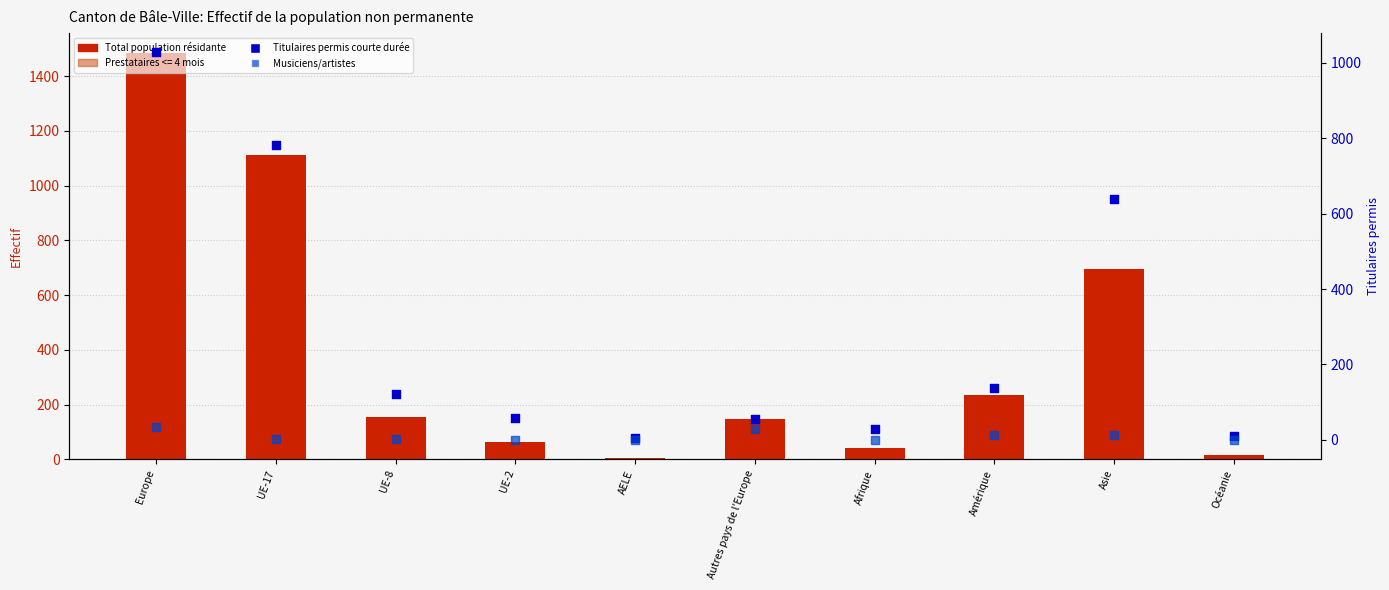

What is the total value across all series at Europe?

2544